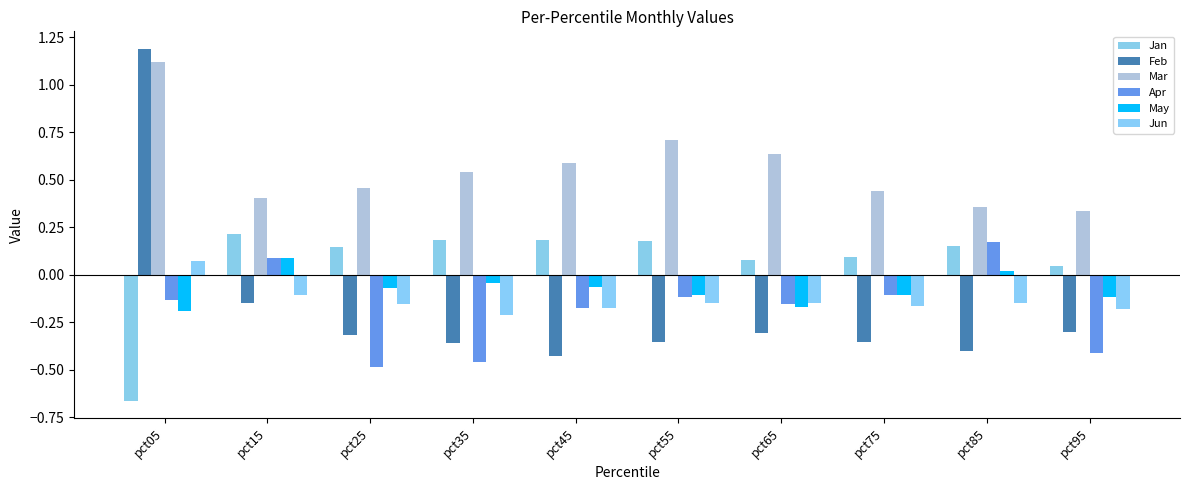

What is the difference between the Feb values at pct05 and pct35?

1.5